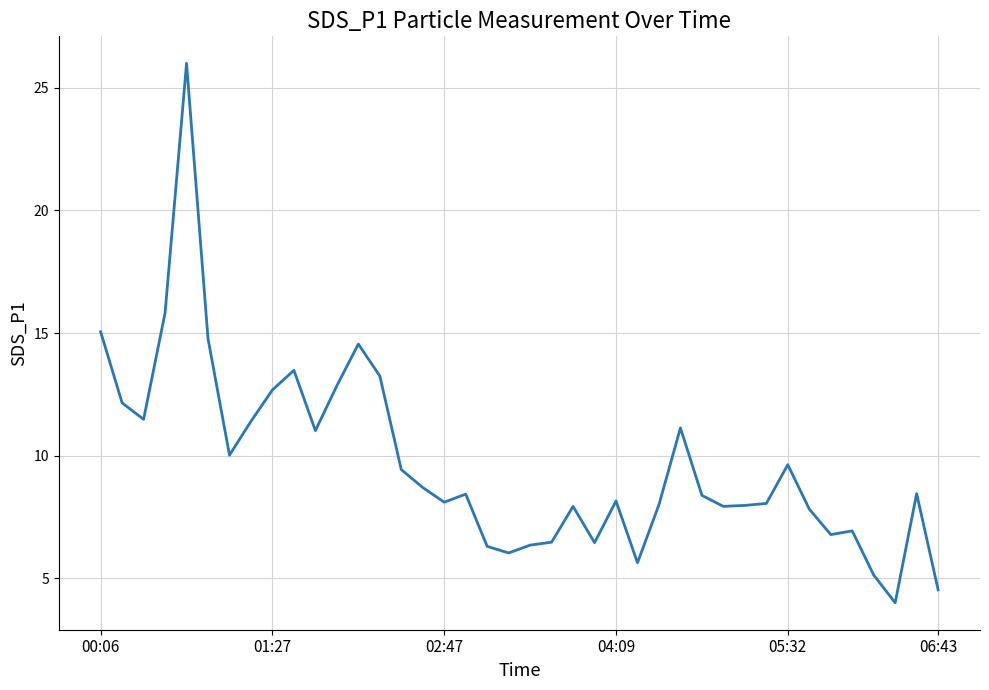

What is the difference between the maximum and minimum values?

22.0